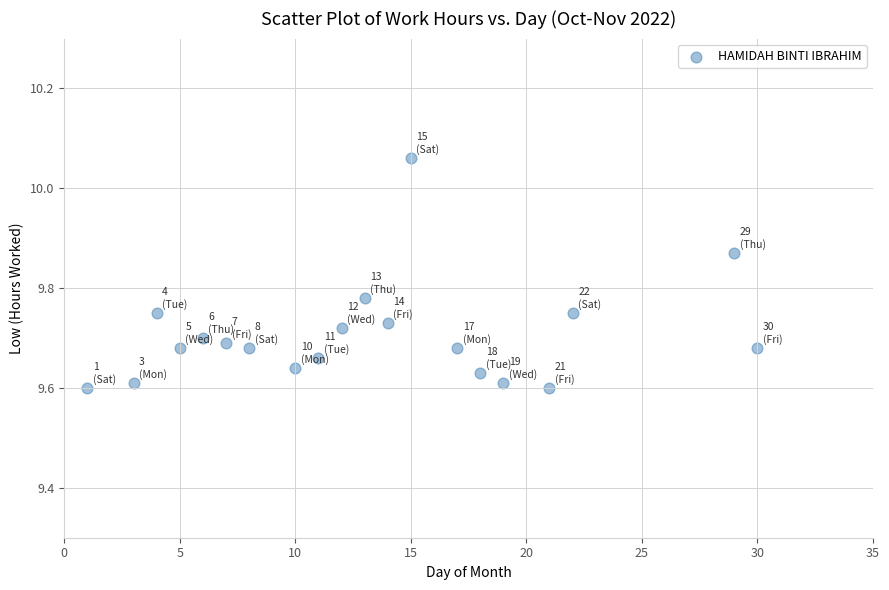

What is the range of X values (max minus min)?

29.0